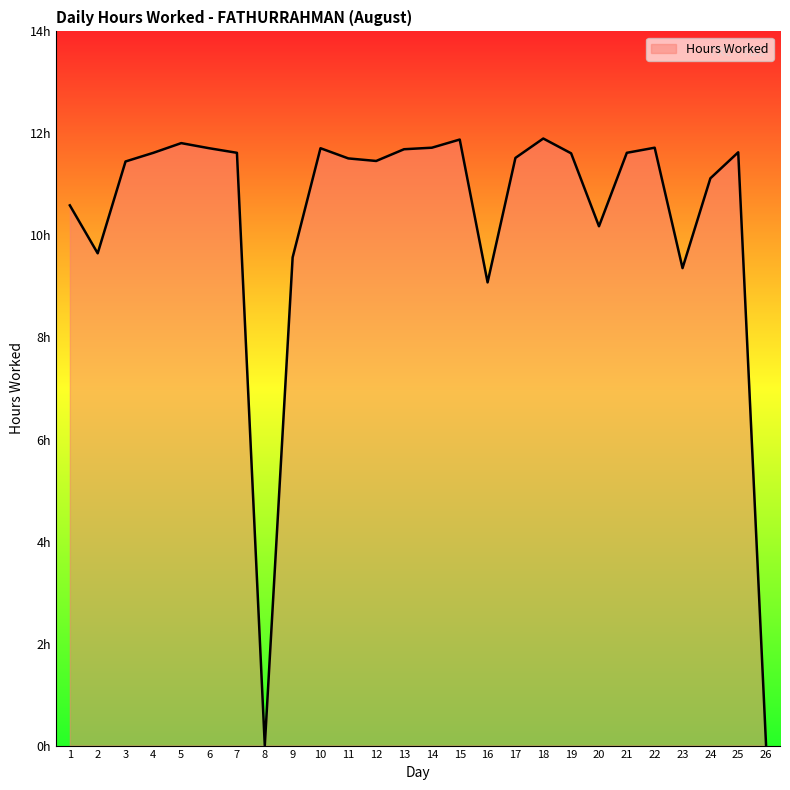

Reading left to right, what are all the values shown in this chart?

1=10.6	2=9.7	3=11.4	4=11.6	5=11.8	6=11.7	7=11.6	8=0.0	9=9.6	10=11.7	11=11.5	12=11.5	13=11.7	14=11.7	15=11.9	16=9.1	17=11.5	18=11.9	19=11.6	20=10.2	21=11.6	22=11.7	23=9.4	24=11.1	25=11.6	26=0.0